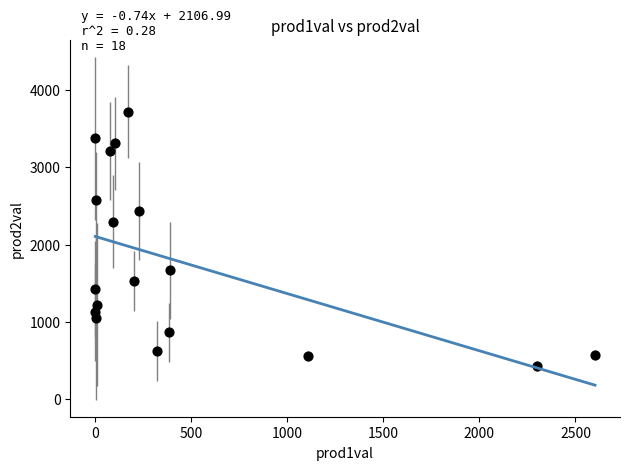

What is the range of Y values (max minus min)?

3290.6